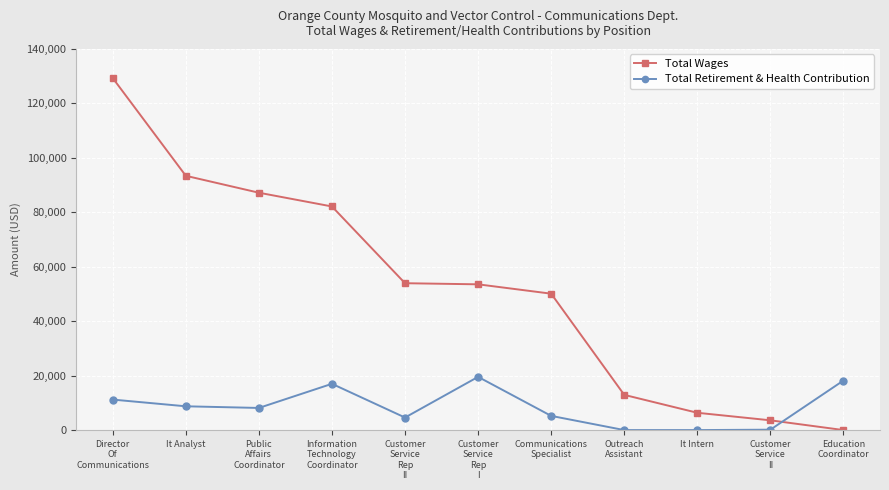

What is the label of the 2nd point from the left?

It Analyst